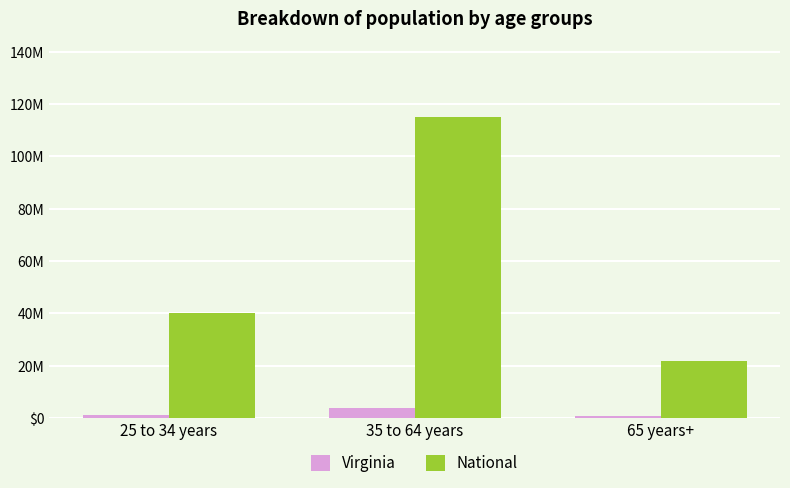

What are all the series names shown in the legend?

Virginia, National